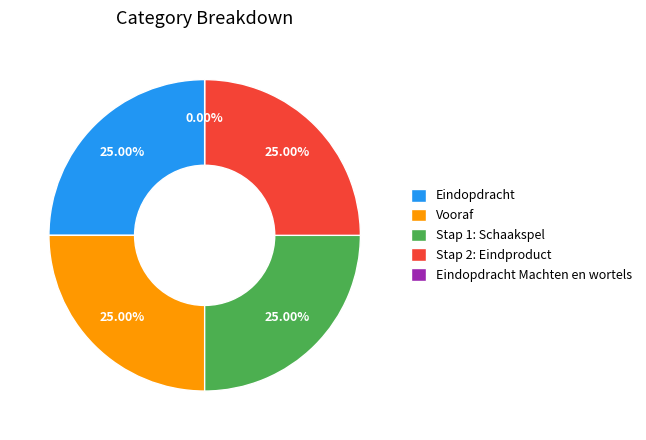

What portion of the pie excludes Eindopdracht?

75.0%